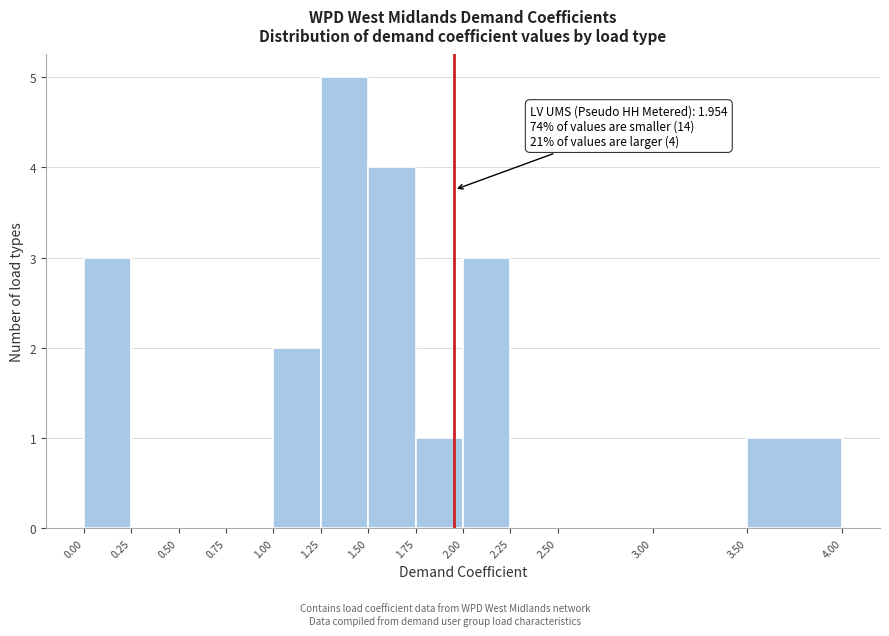

Which range on the x-axis has the tallest bar?

1.25 to 1.50